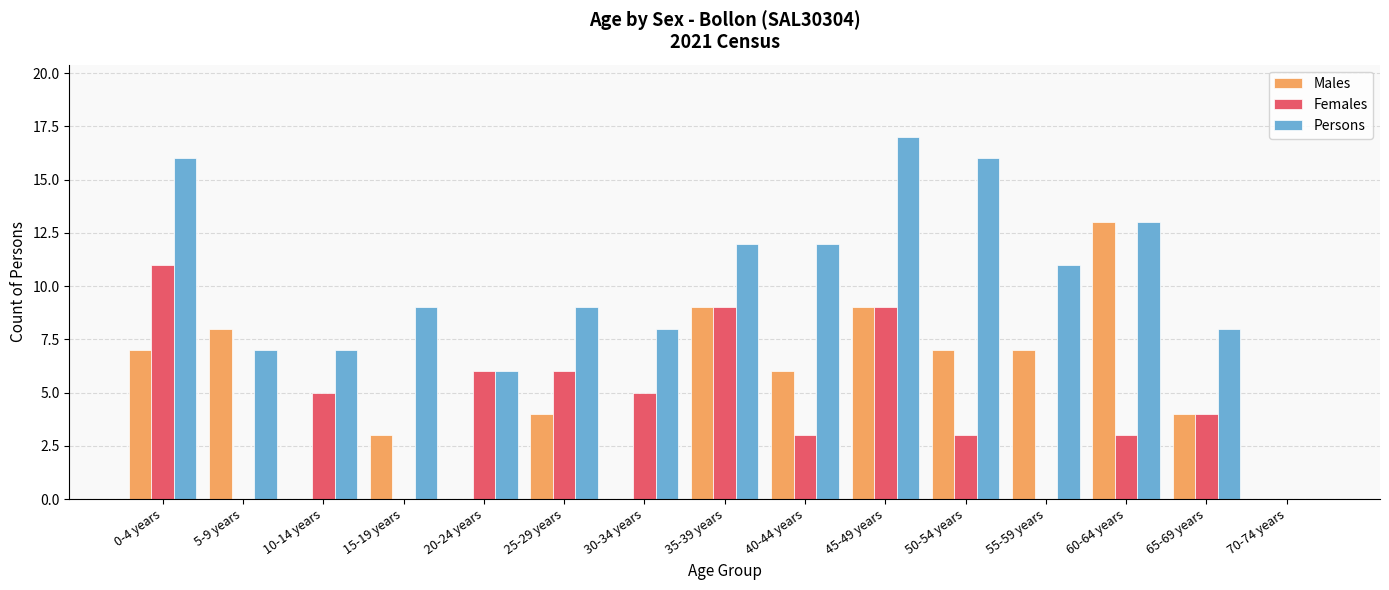

What is the maximum value for Males?

13